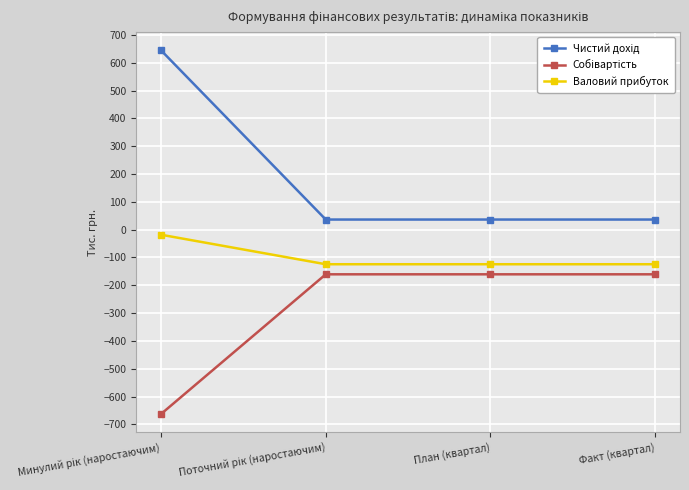

What is the average value of the Валовий прибуток series?

-98.0